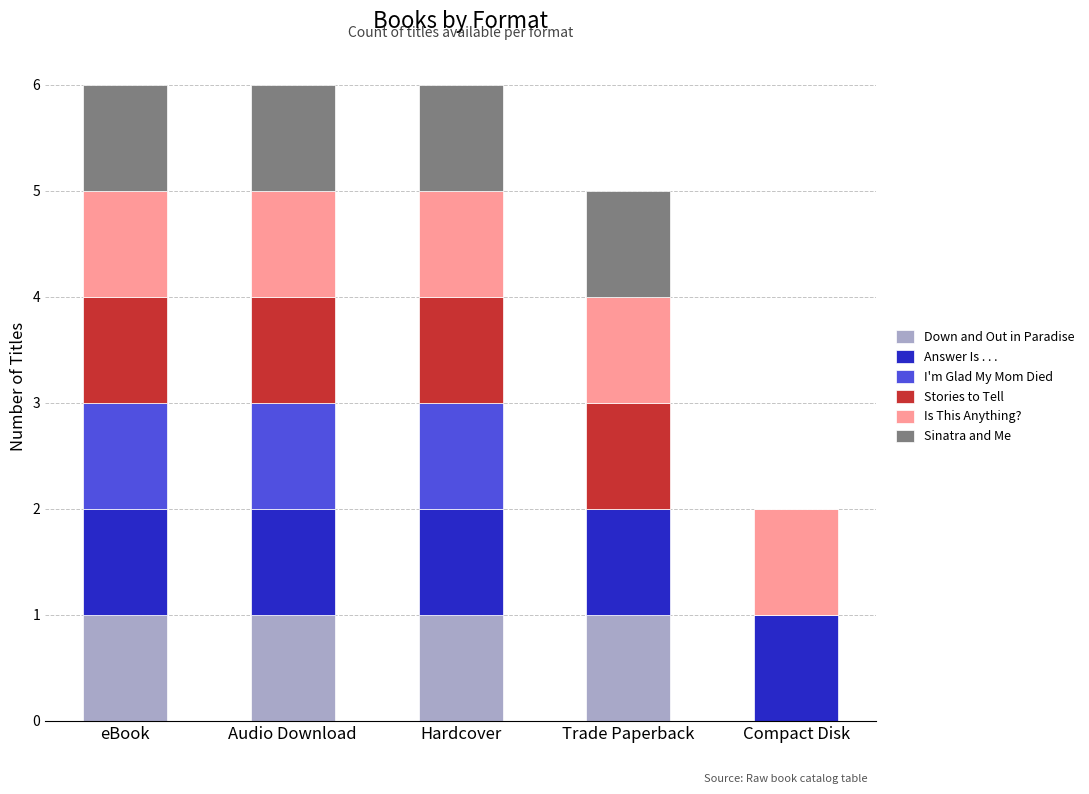

What is the total value across all series at Hardcover?

6